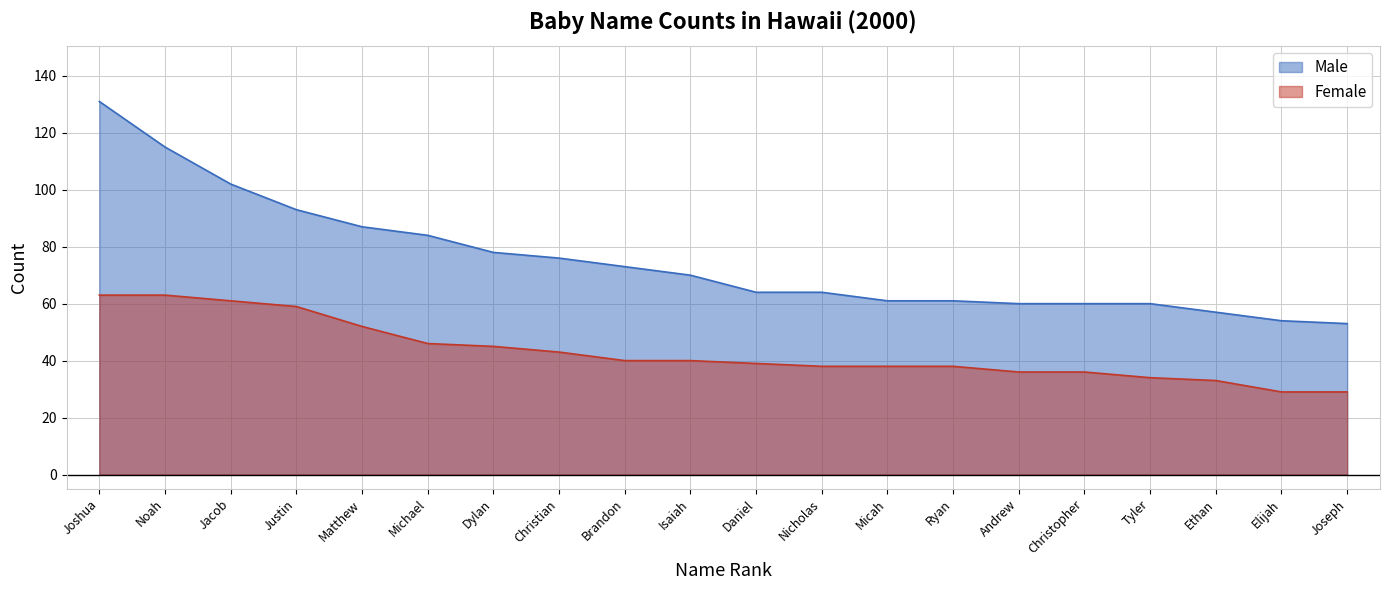

What is the label of the 11th point from the left?

Daniel